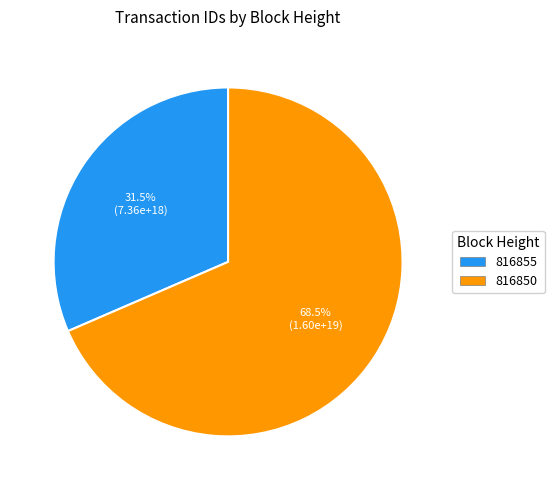

How many slices are in this pie chart?

2